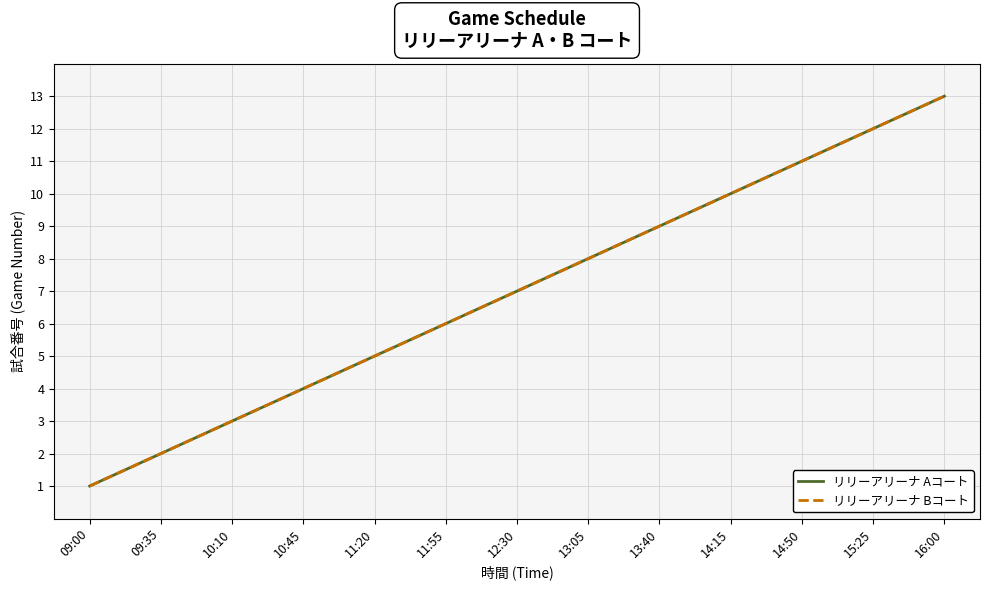

Does the chart display data point markers on the line(s)?

No